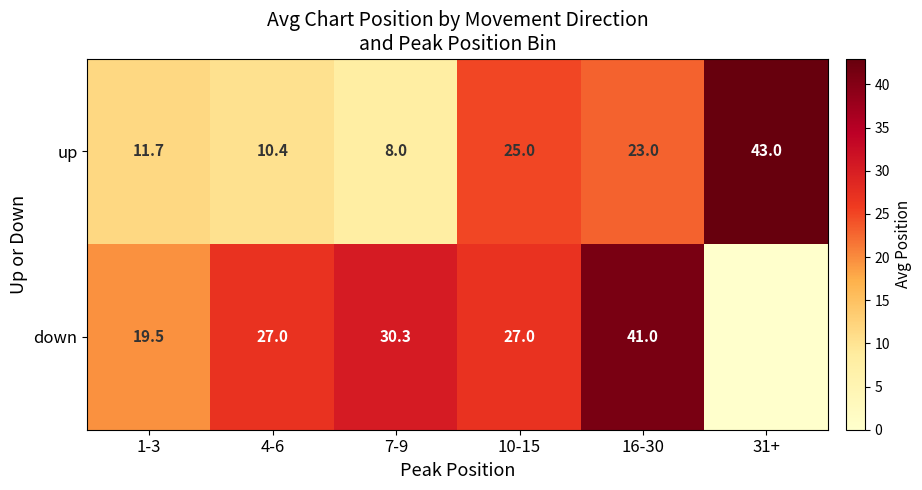

Which category has the highest value in the up series?

31+